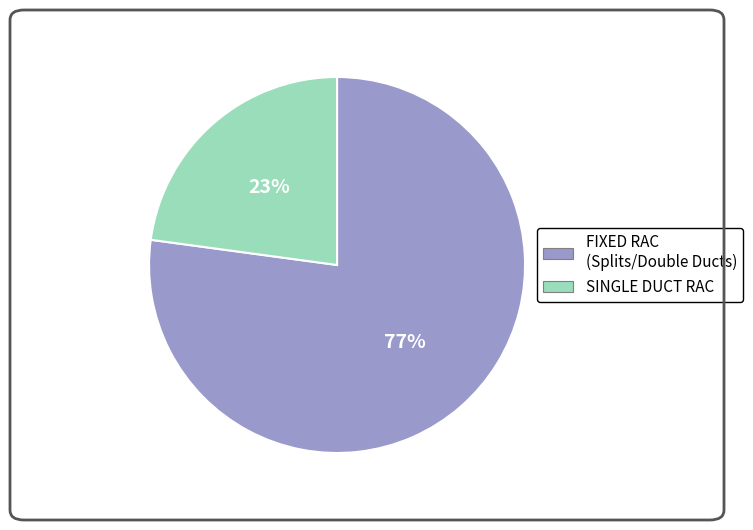

Which category has the smallest portion of the pie?

SINGLE DUCT RAC